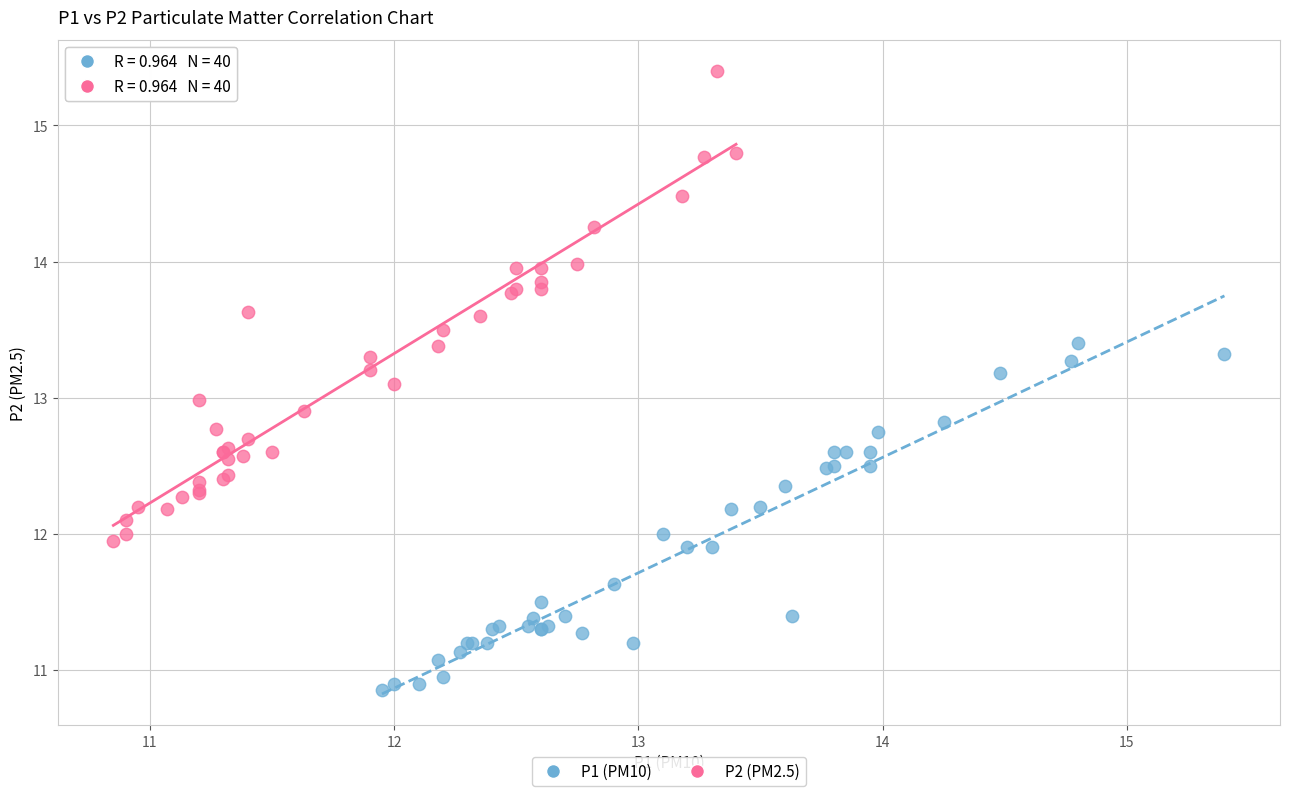

Which series contains the highest Y value?

P2 (PM2.5)